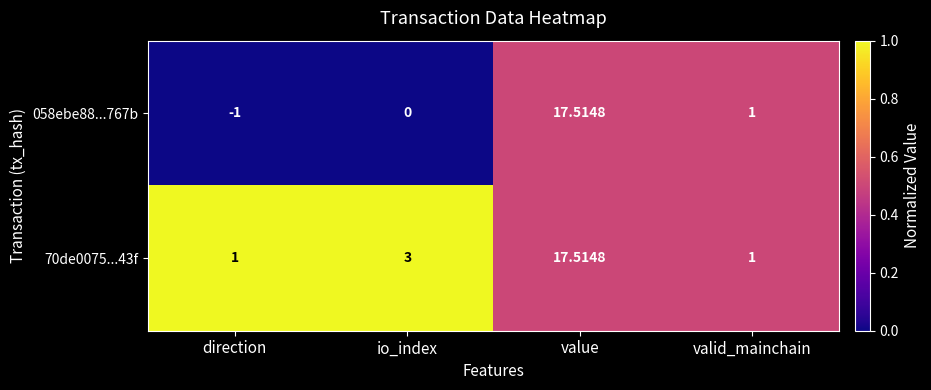

At which category is the sum across all series the highest?

value